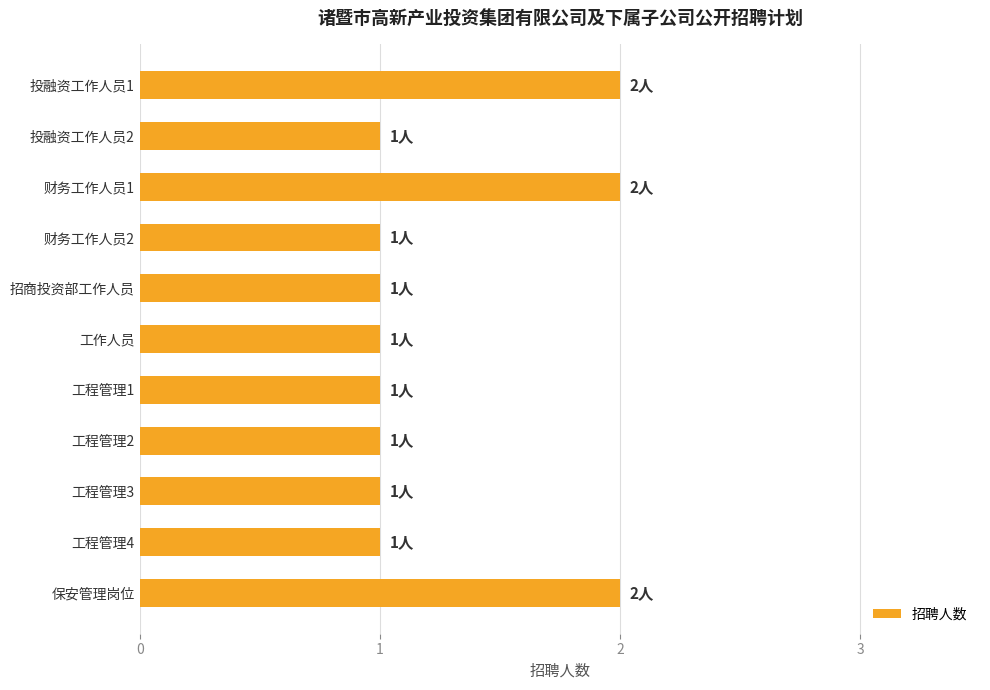

How many data points does each series have?

11